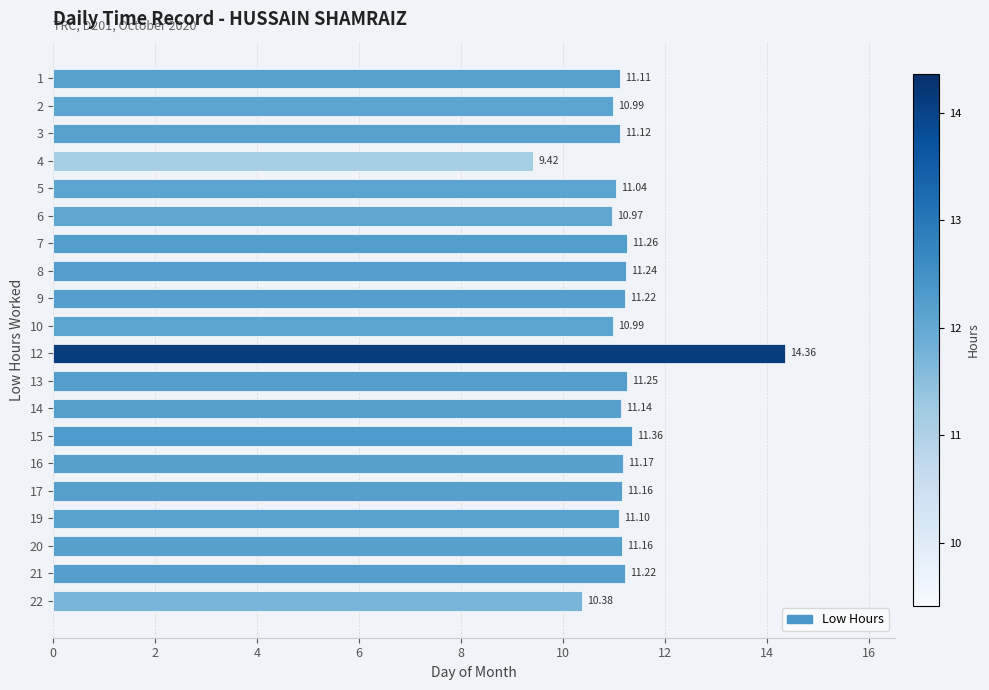

What is the sum of all values?

223.7